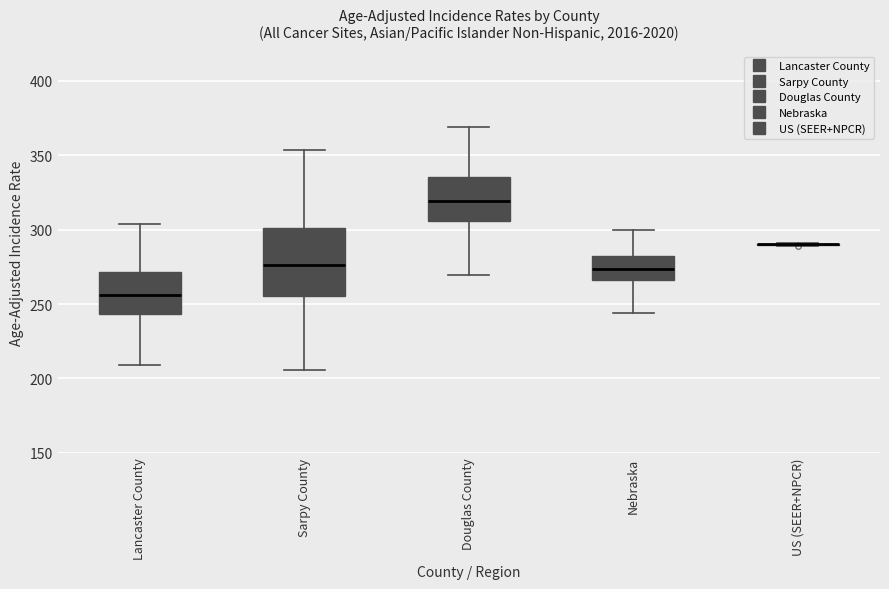

Where does the lower whisker of the box for Lancaster County end on the y-axis? The values are not printed on the chart, so give them approximately, as read against the axis.

210